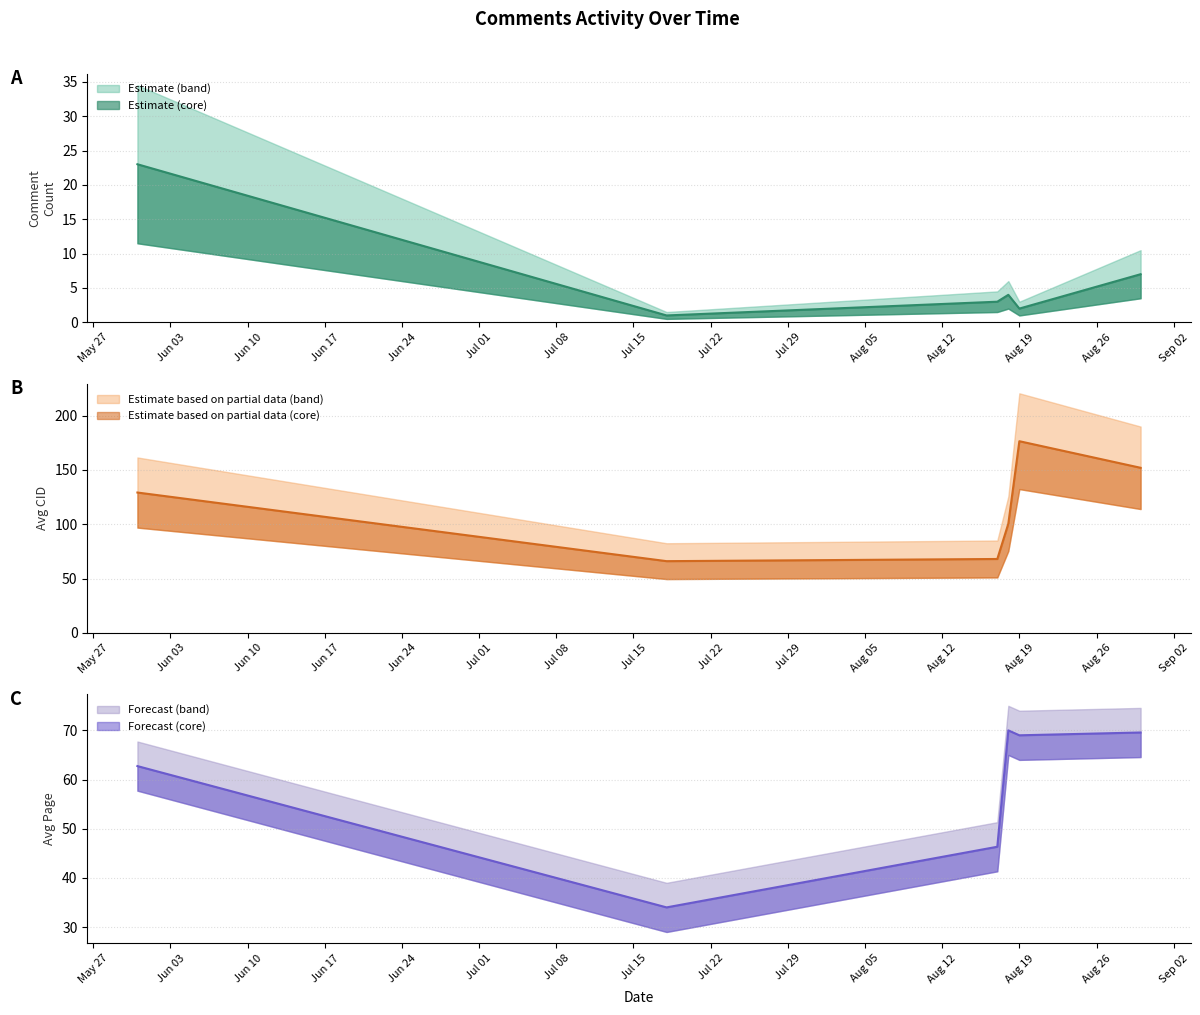

True or false: Avg CID has a value of 263.8 at 9.

False